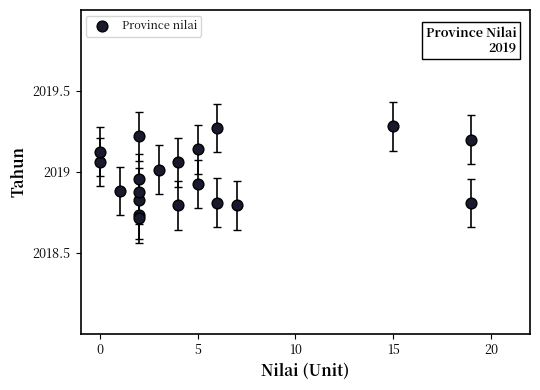

What is the range of X values (max minus min)?

19.0